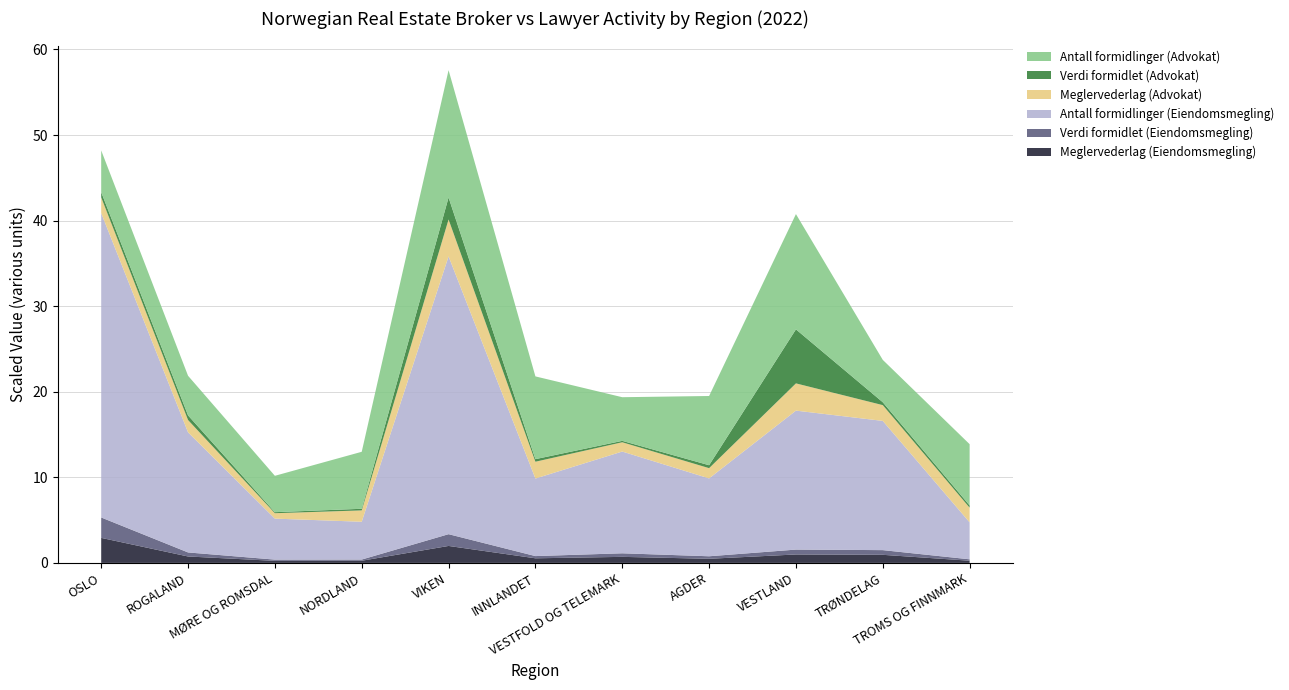

Reading right to left, transcribe all the data shown in this chart.

Meglervederlag (Eiendomsmegling): TROMS OG FINNMARK=255592852	TRØNDELAG=945375210	VESTLAND=986082649	AGDER=480890241	VESTFOLD OG TELEMARK=705777360	INNLANDET=537829849	VIKEN=1982234685	NORDLAND=252899610	MØRE OG ROMSDAL=240046481	ROGALAND=750137336	OSLO=2925262986
Antall formidlinger (Eiendomsmegling): TROMS OG FINNMARK=4319	TRØNDELAG=15101	VESTLAND=16241	AGDER=9099	VESTFOLD OG TELEMARK=11892	INNLANDET=9063	VIKEN=32462	NORDLAND=4418	MØRE OG ROMSDAL=4791	ROGALAND=14039	OSLO=35571
Verdi formidlet (Eiendomsmegling): TROMS OG FINNMARK=16430856378	TRØNDELAG=54805210521	VESTLAND=56949311183	AGDER=29452651219	VESTFOLD OG TELEMARK=41666398075	INNLANDET=25940091083	VIKEN=137433001884	NORDLAND=13835913059	MØRE OG ROMSDAL=14423656328	ROGALAND=47254639449	OSLO=238442506807
Meglervederlag (Advokat): TROMS OG FINNMARK=17139714	TRØNDELAG=18416104	VESTLAND=31821655	AGDER=11978534	VESTFOLD OG TELEMARK=10840985	INNLANDET=19629437	VIKEN=43137837	NORDLAND=13270110	MØRE OG ROMSDAL=6308632	ROGALAND=14371790	OSLO=18339767
Antall formidlinger (Advokat): TROMS OG FINNMARK=716	TRØNDELAG=495	VESTLAND=1347	AGDER=809	VESTFOLD OG TELEMARK=510	INNLANDET=967	VIKEN=1488	NORDLAND=666	MØRE OG ROMSDAL=425	ROGALAND=463	OSLO=488
Verdi formidlet (Advokat): TROMS OG FINNMARK=2601500572	TRØNDELAG=3379962695	VESTLAND=63124941299	AGDER=3411890924	VESTFOLD OG TELEMARK=1638806636	INNLANDET=3008776413	VIKEN=25677830139	NORDLAND=1877621912	MØRE OG ROMSDAL=1218074515	ROGALAND=5404919952	OSLO=6086479990